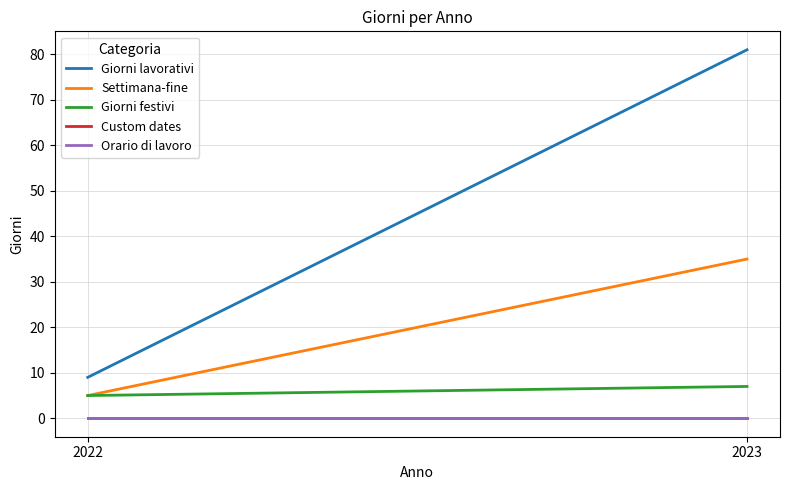

How many data points does each series have?

2